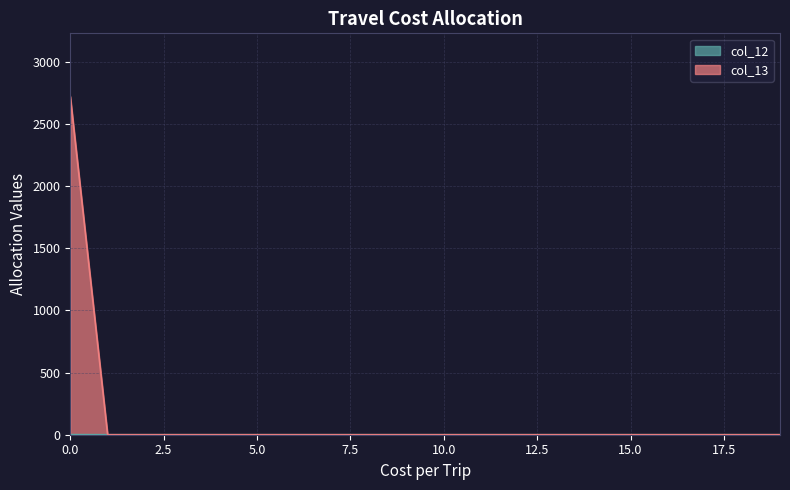

At which category is the sum across all series the highest?

0.0